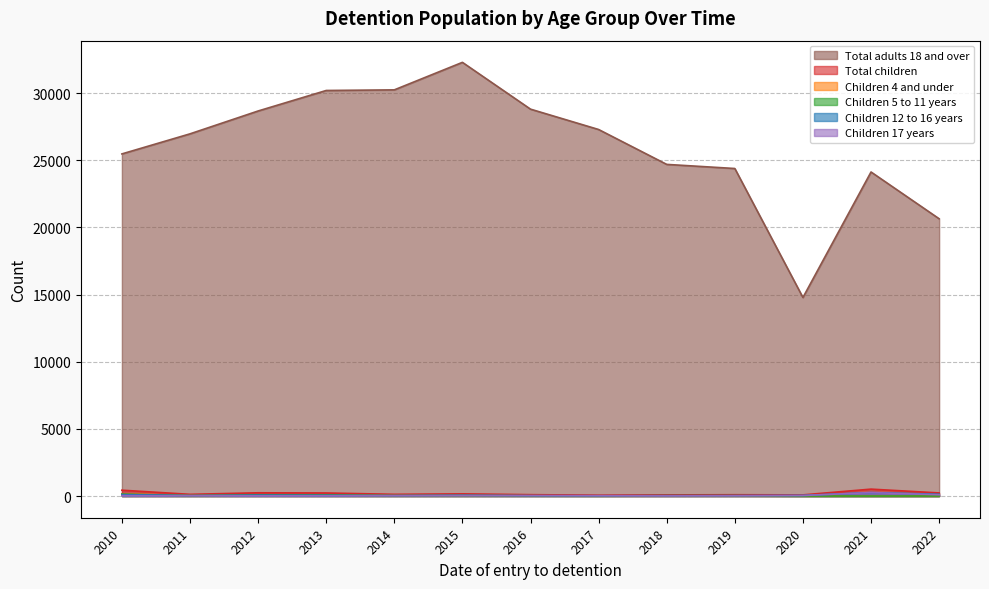

What is the total value across all series at 2022?

21105